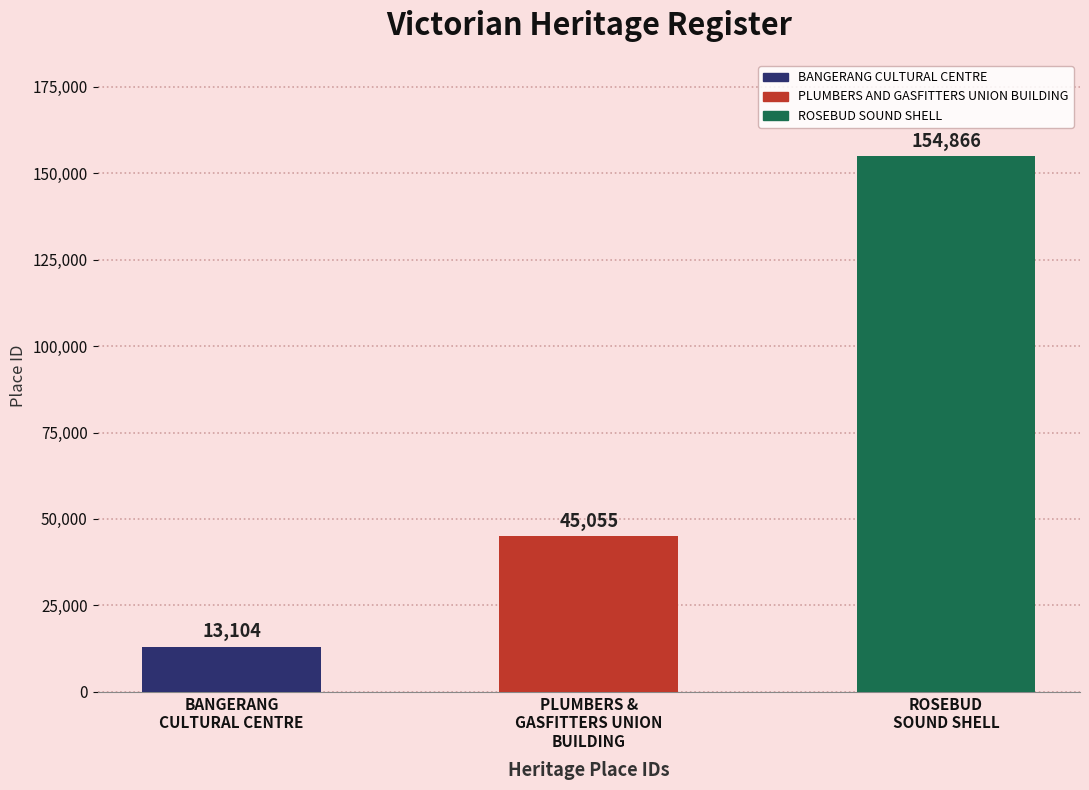

What position from the right is BANGERANG CULTURAL CENTRE?

3